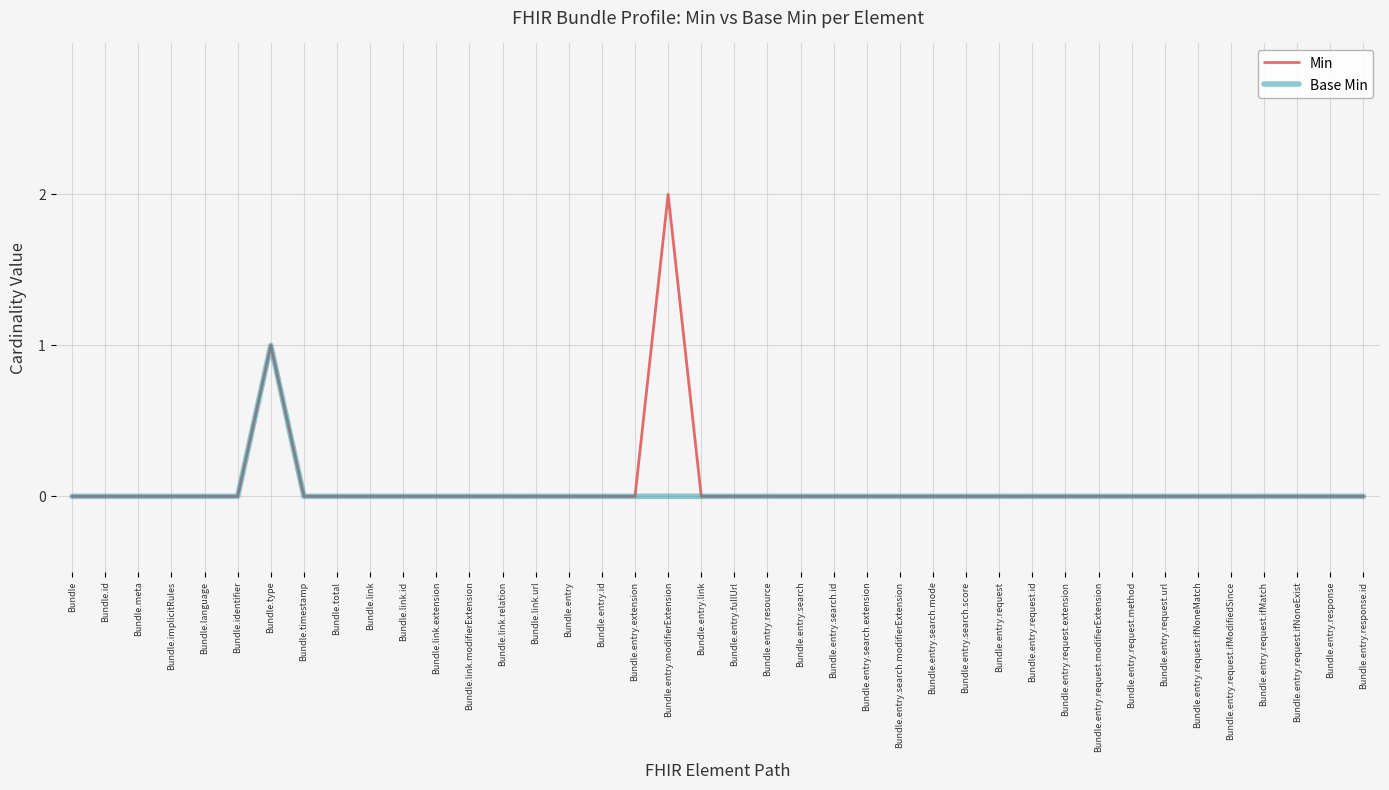

How many Min values are between 0 and 1?

39